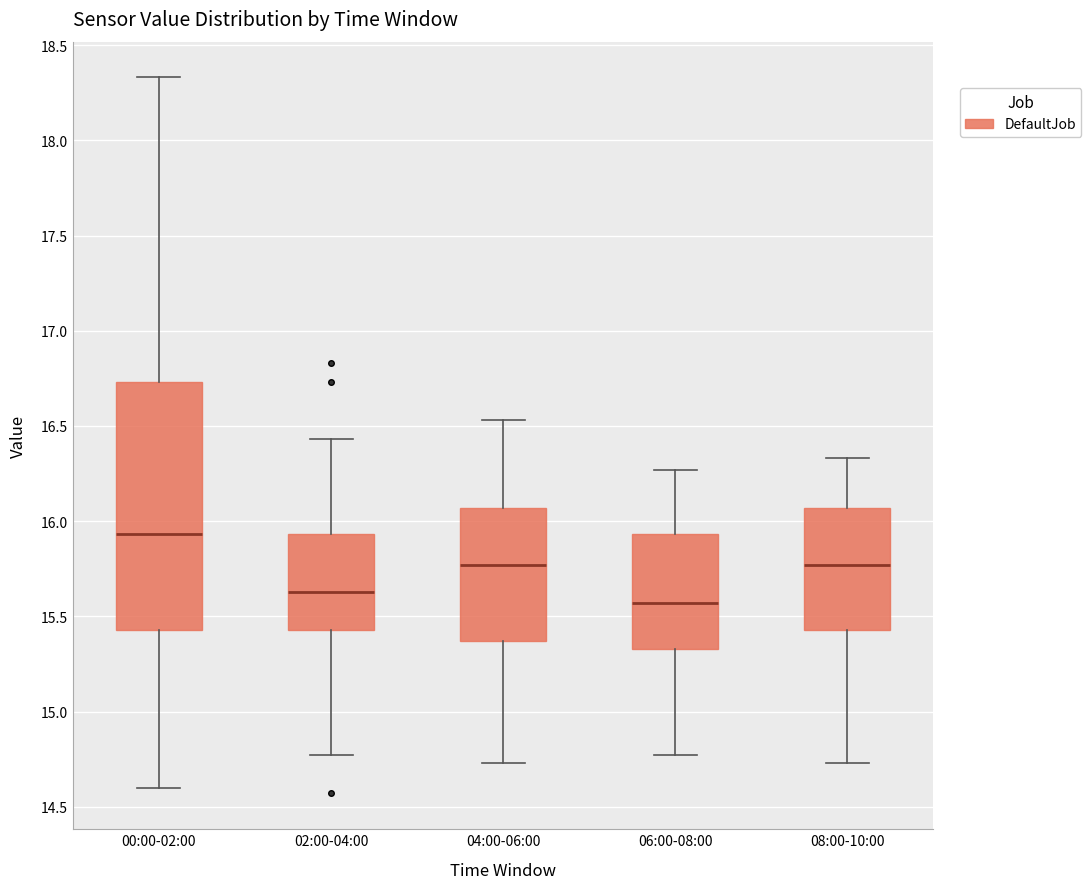

Where does the median line of the box for 08:00-10:00 sit on the y-axis? The values are not printed on the chart, so give them approximately, as read against the axis.

15.75